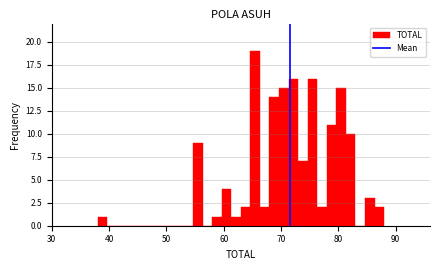

Read against the x-axis, roughly where is the centre of the tallest bar?

66